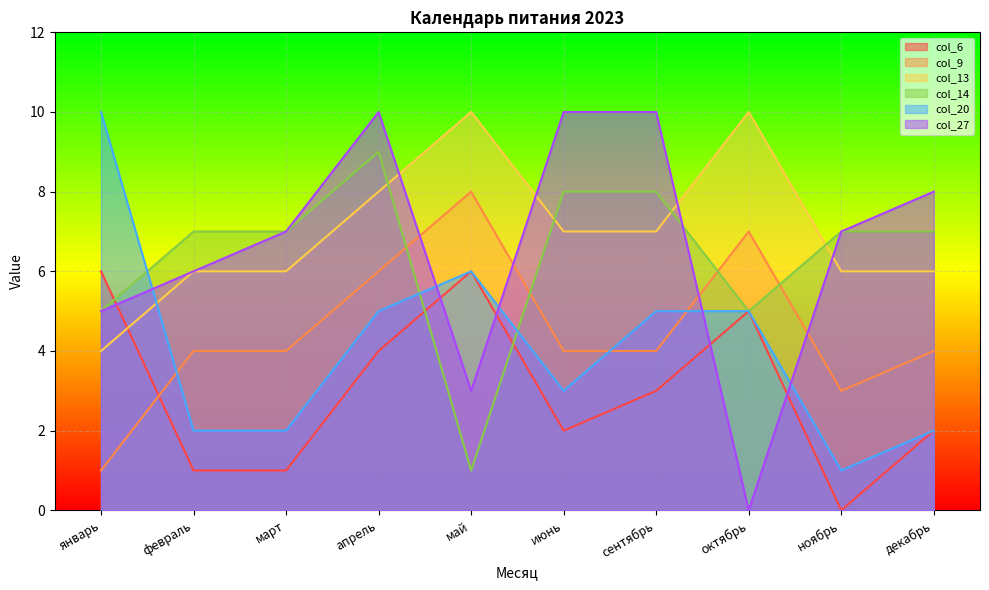

Reading left to right, extract all data points from this chart.

col_6: 6	1	1	4	6	2	3	5	0	2
col_9: 1	4	4	6	8	4	4	7	3	4
col_13: 4	6	6	8	10	7	7	10	6	6
col_14: 5	7	7	9	1	8	8	5	7	7
col_20: 10	2	2	5	6	3	5	5	1	2
col_27: 5	6	7	10	3	10	10	0	7	8